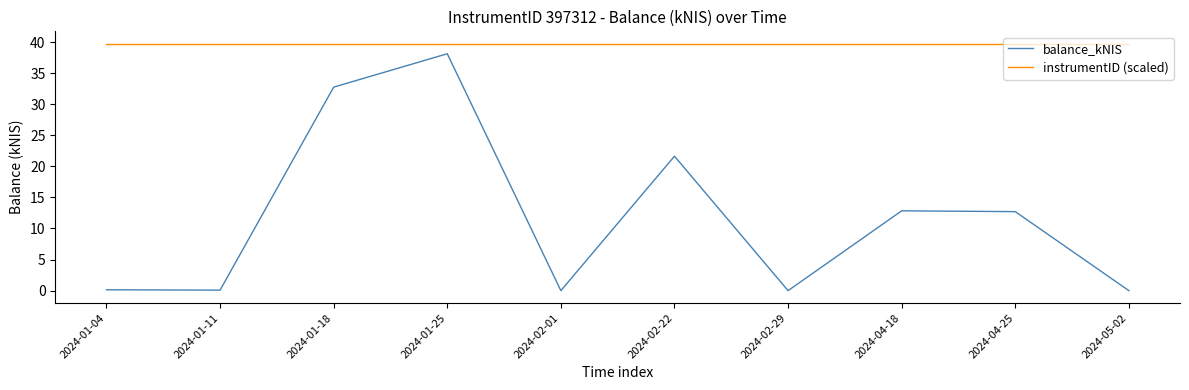

What is the maximum value shown in the chart?

39.7